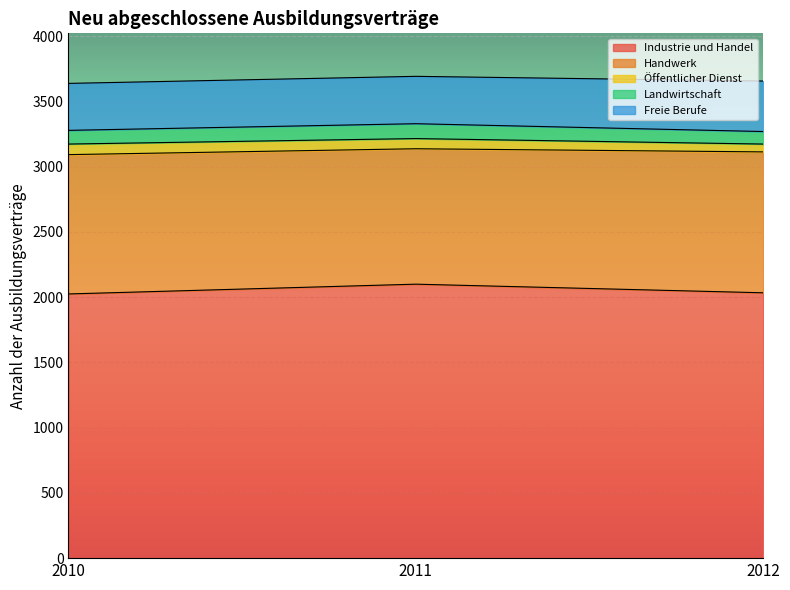

How many values in the Handwerk series are below 1068?

1